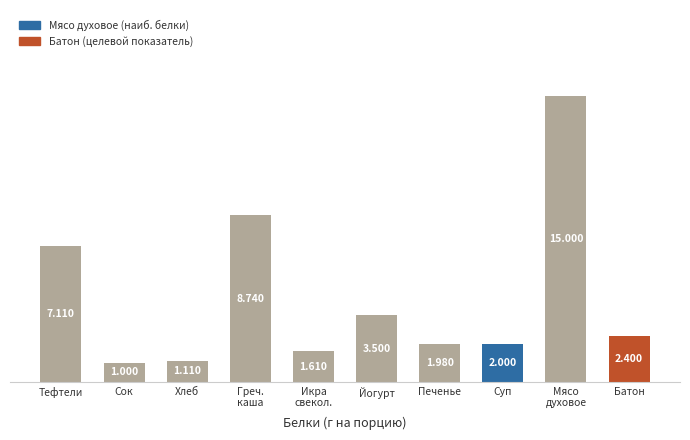

What is the difference between the values at Печенье and Сок?

1.0